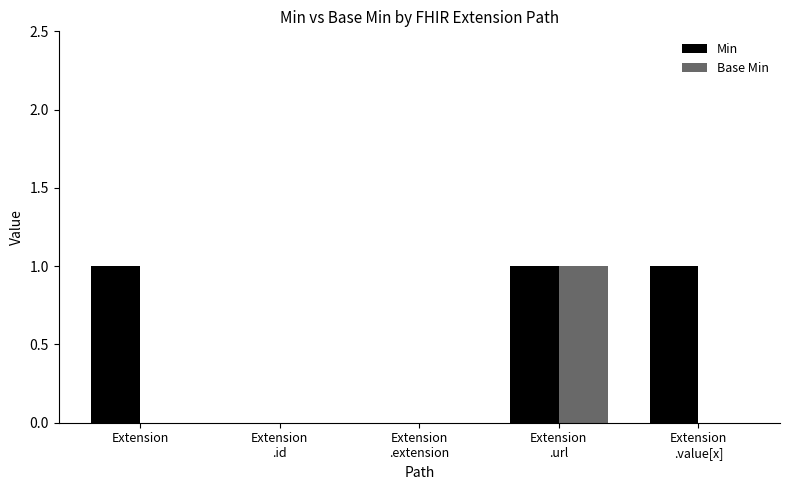

How many distinct data groups are displayed?

2